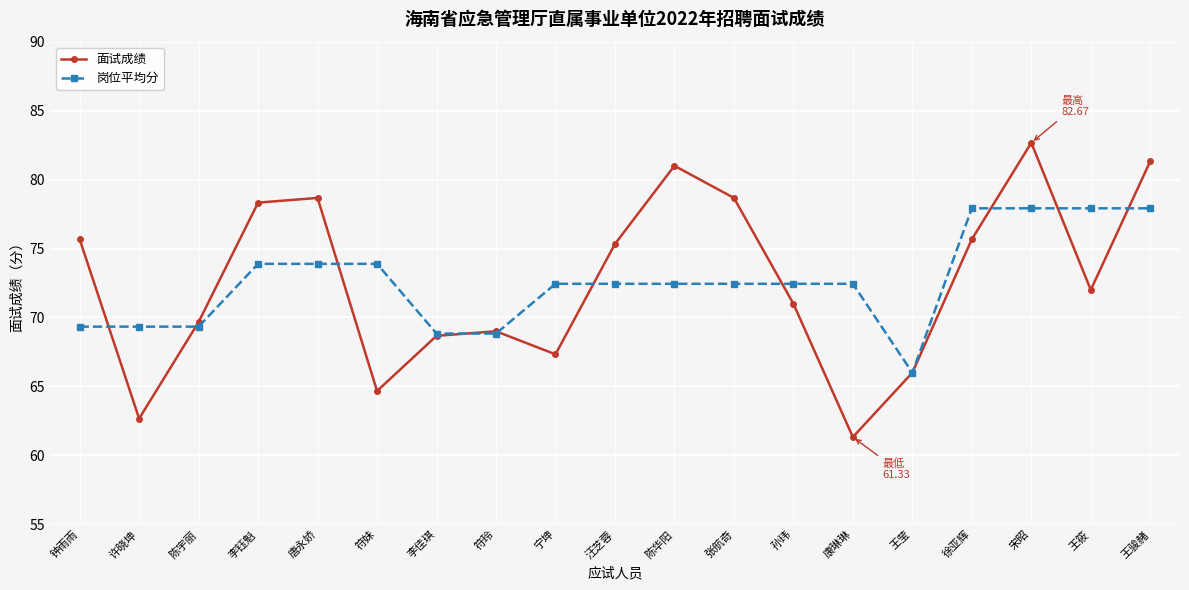

What is the difference between the highest and lowest values at 李钰魁?

4.4